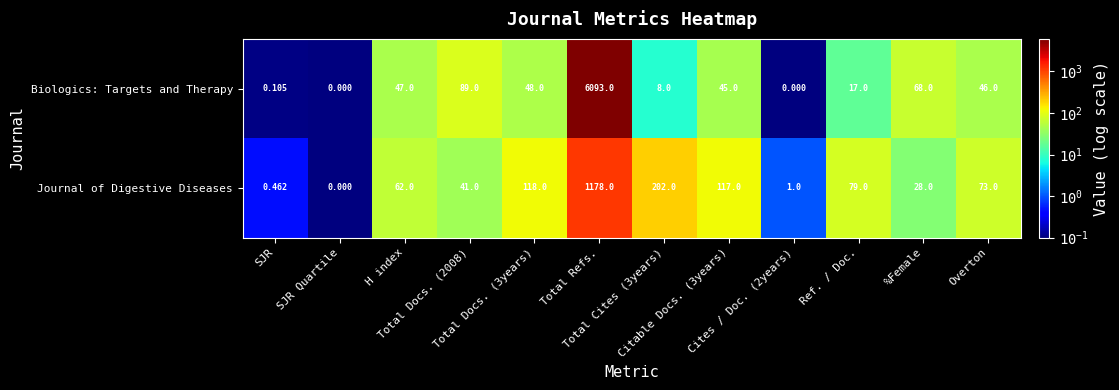

Which series has the largest total across all categories?

Biologics: Targets and Therapy